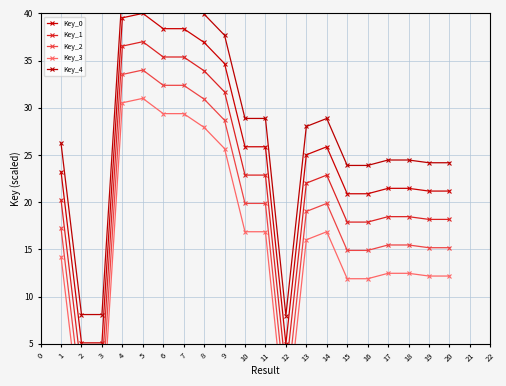

The value of Key_0 at 5 is 40.0. True or false?

True